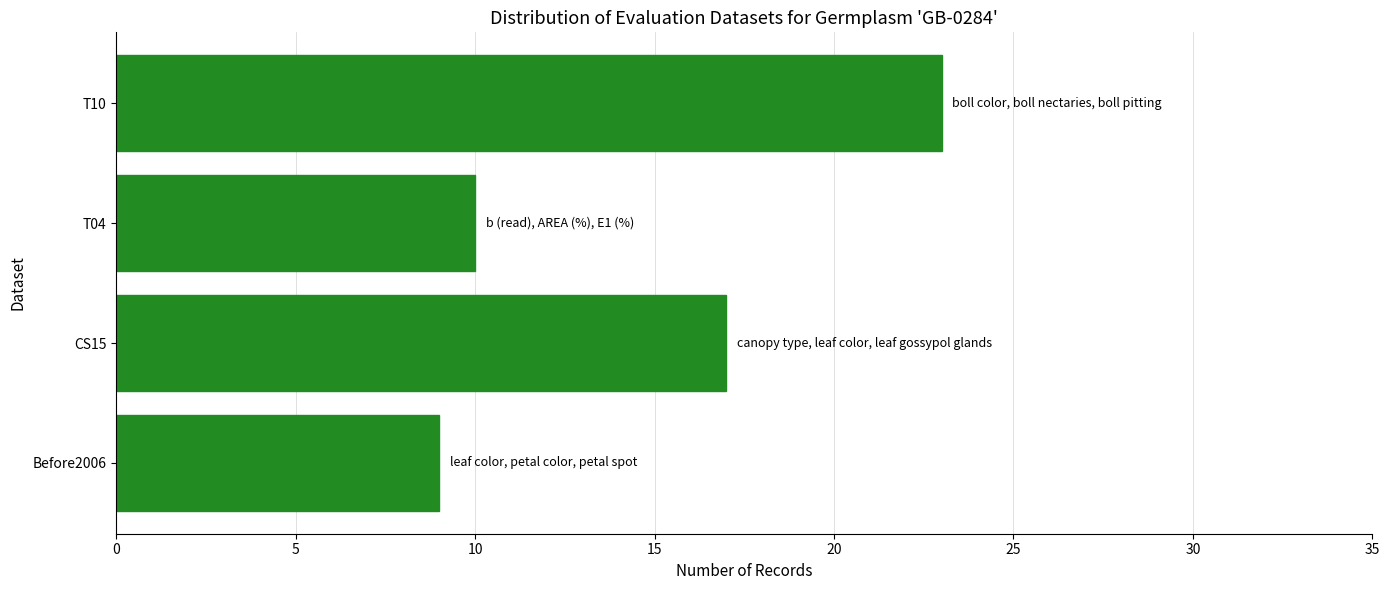

What is the average value?

15